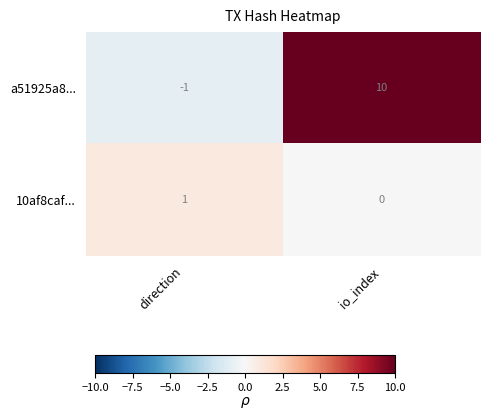

How many values in 10af8caf... are above zero?

1